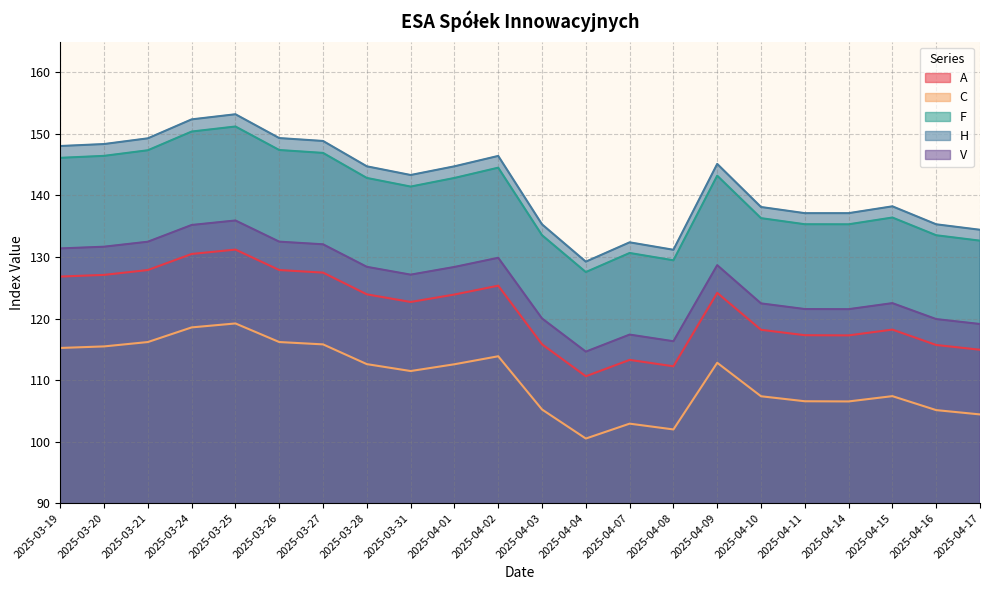

What is the minimum value for F?

127.5